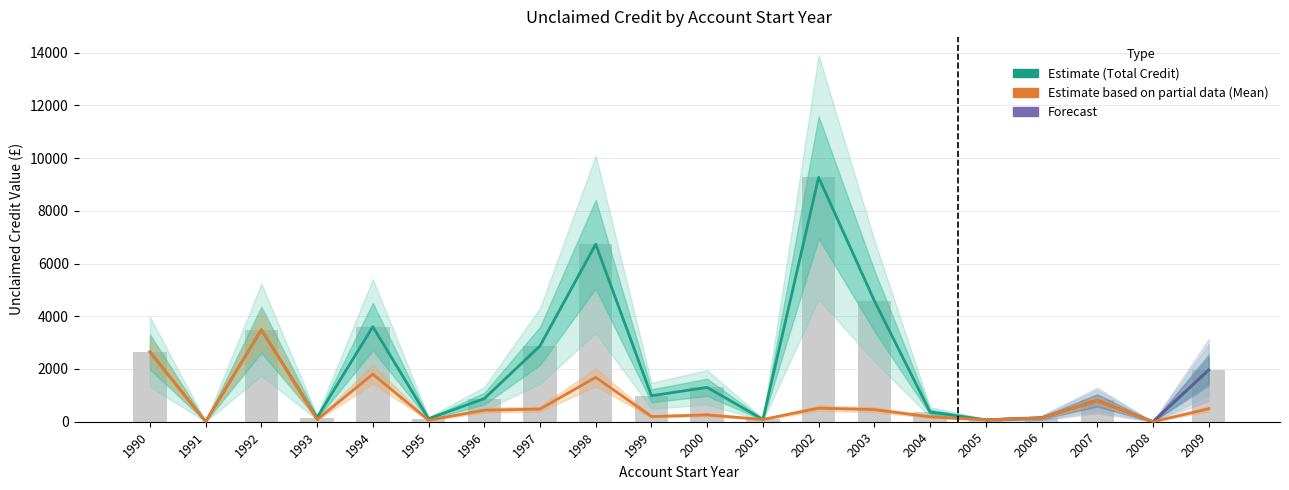

True or false: Mean Credit Value has a value of 895.0 at 2002.

False